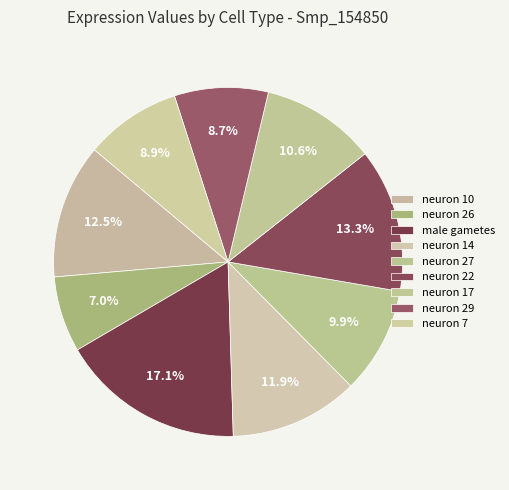

True or false: neuron 7 accounts for 1% of the total.

False